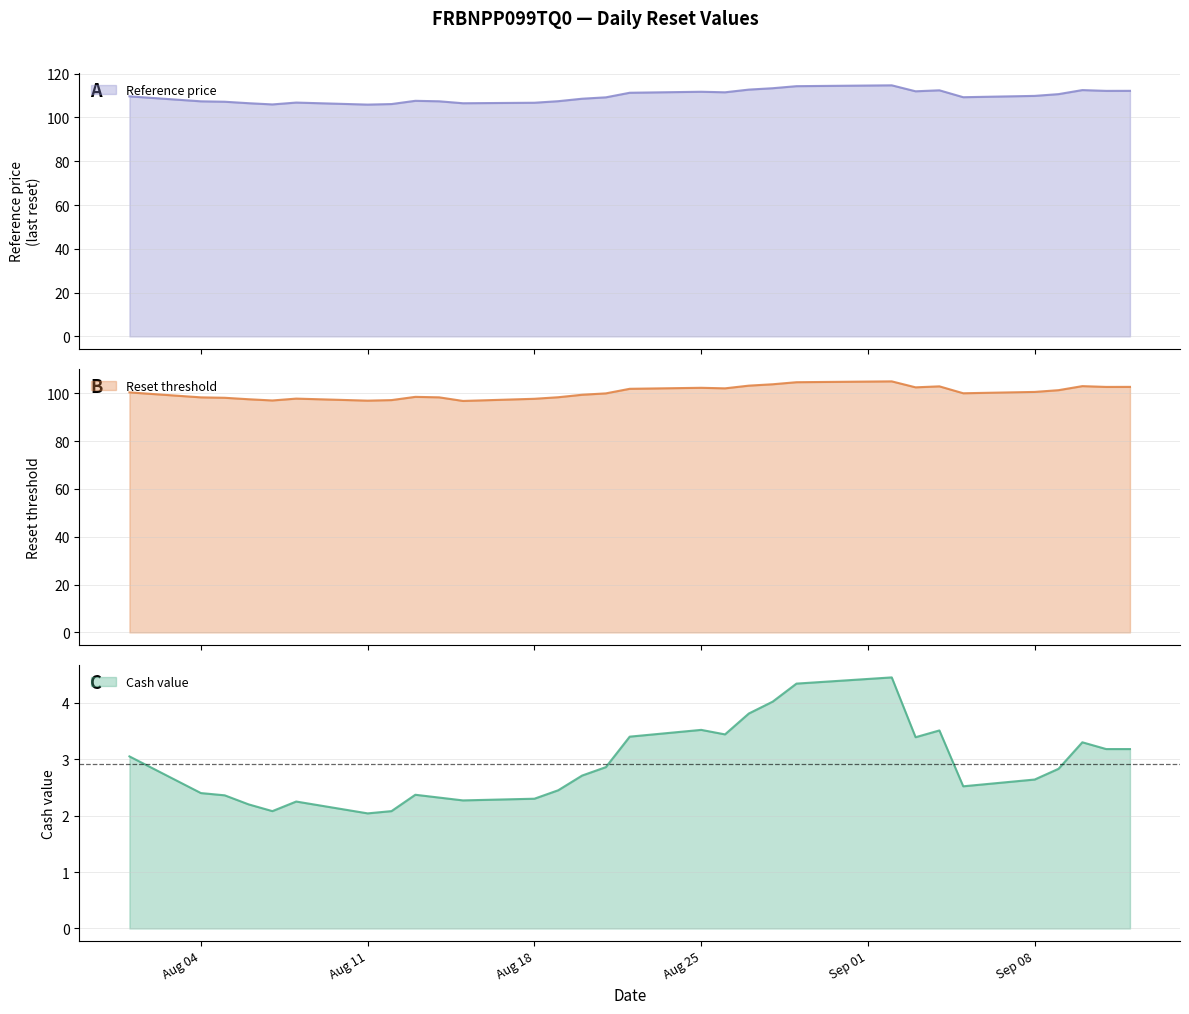

True or false: Reference price and Cash value cross at least once.

False